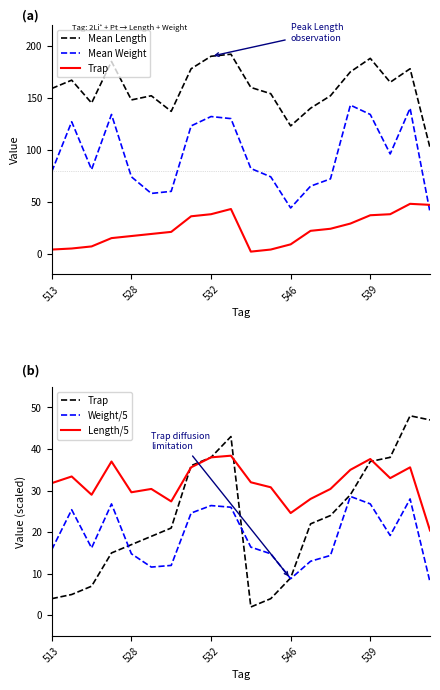

In Trap, how many points are higher than both neighbors (excluding endpoints)?

2